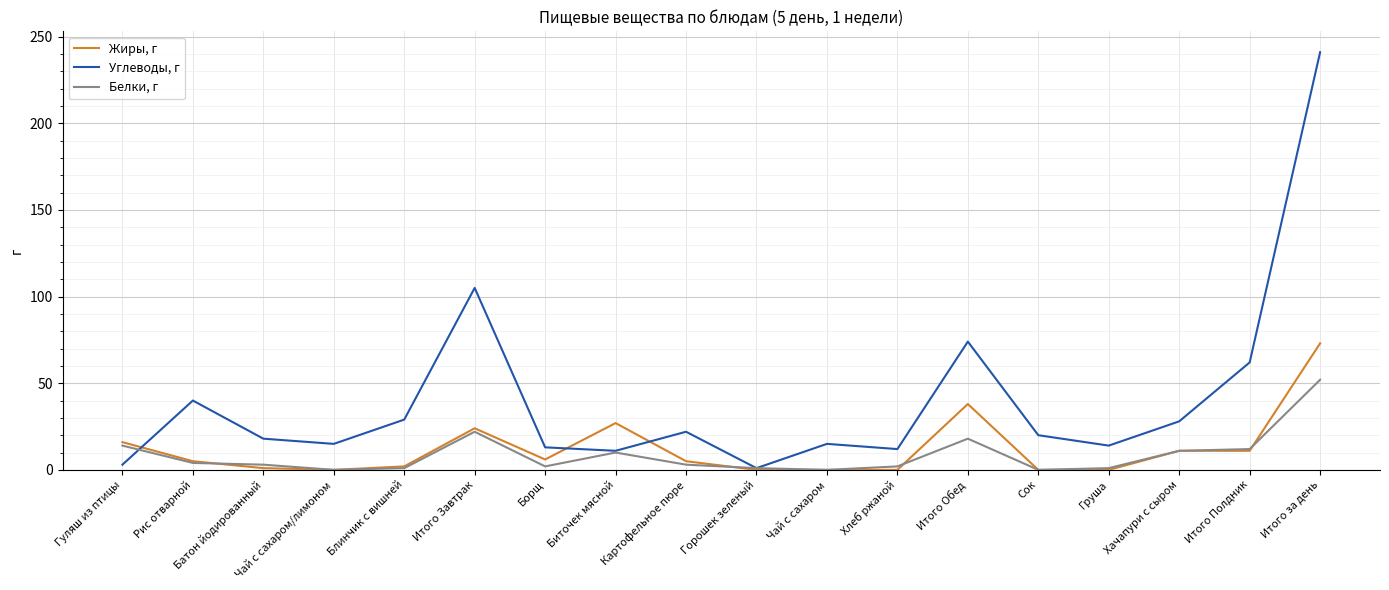

What are all the series names shown in the legend?

Жиры, г, Углеводы, г, Белки, г